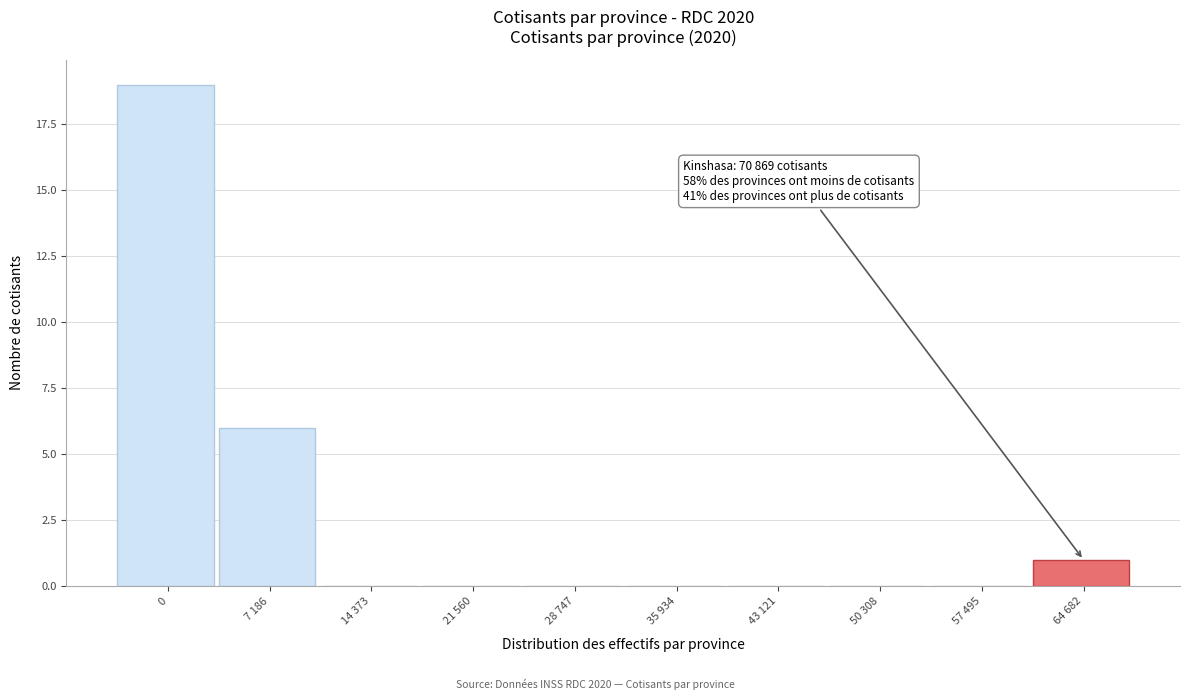

Reading right to left, transcribe all the data shown in this chart.

64 682=1	57 495=0	50 308=0	43 121=0	35 934=0	28 747=0	21 560=0	14 373=0	7 186=6	0=19